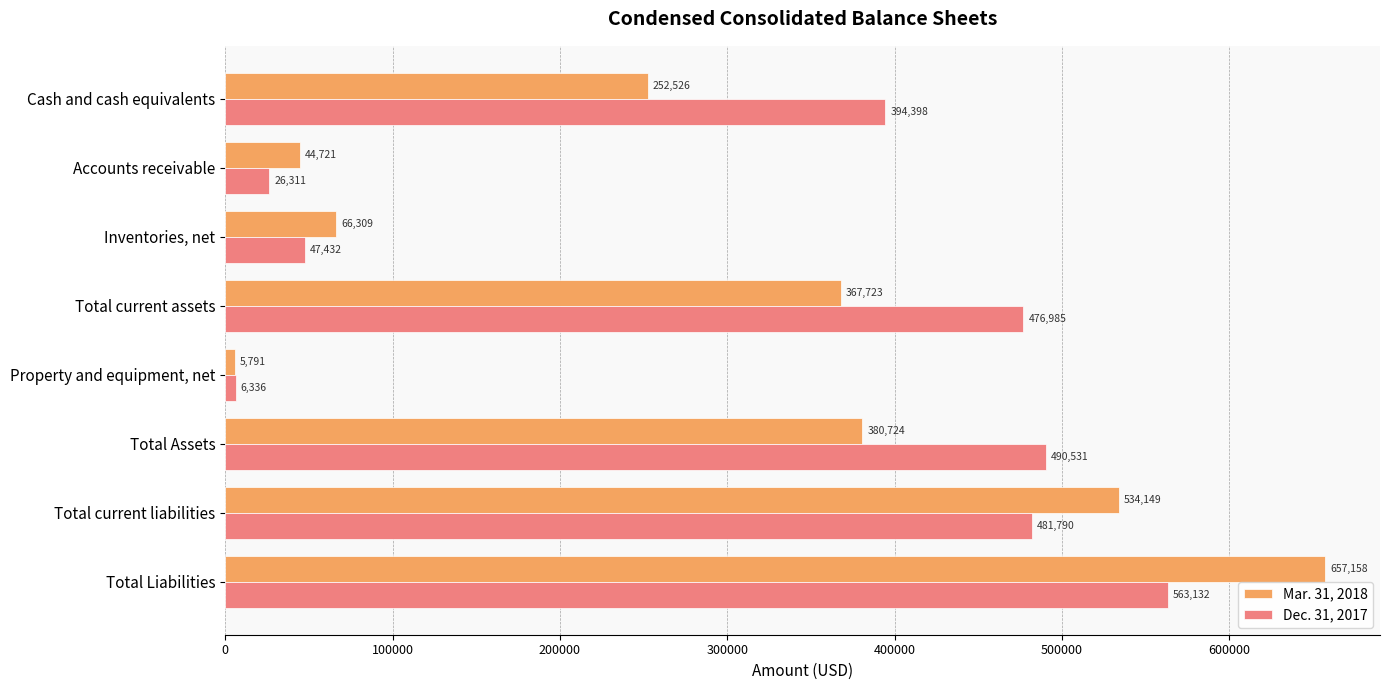

What is the greatest value displayed?

657158